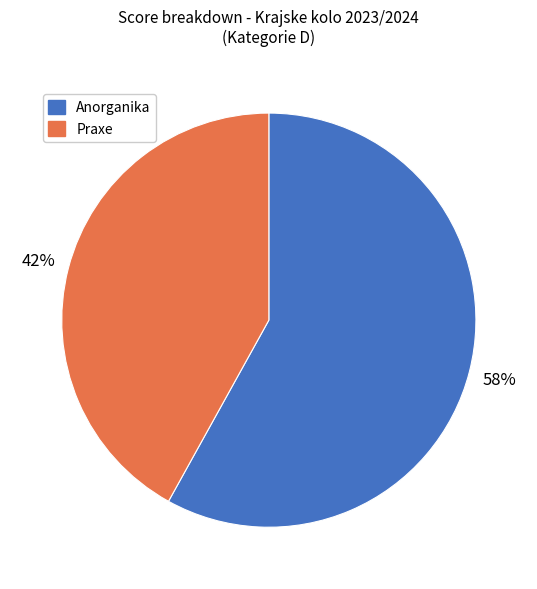

Count the number of slices in the pie.

2